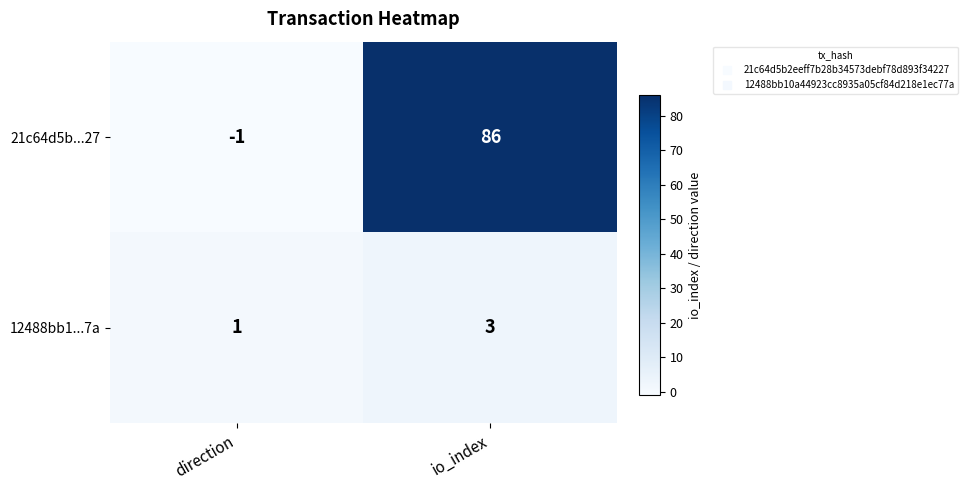

At which category does the chart reach its minimum across all series?

direction